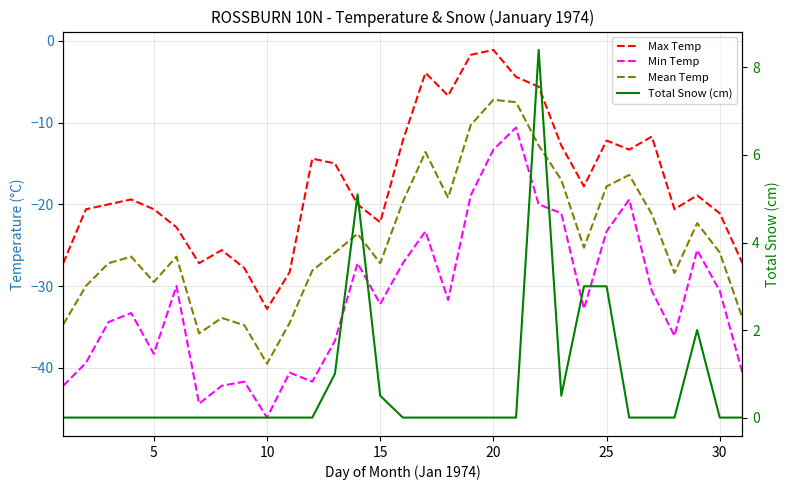

How many lines are shown in the chart?

4